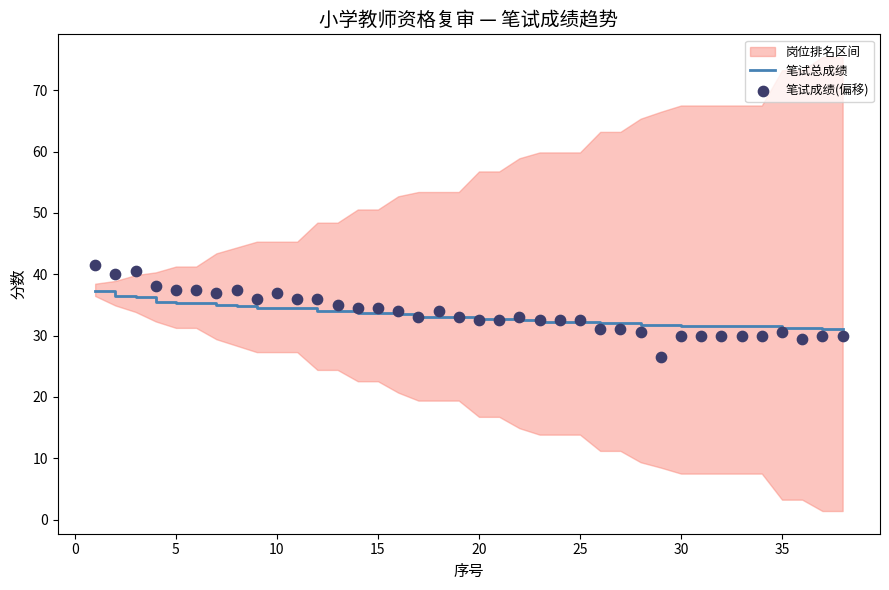

At how many categories does at least one series exceed 29?

38